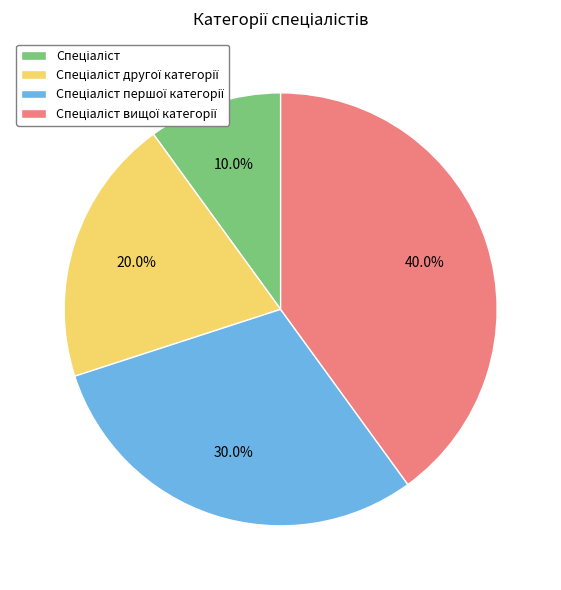

Does any single category account for the majority?

No